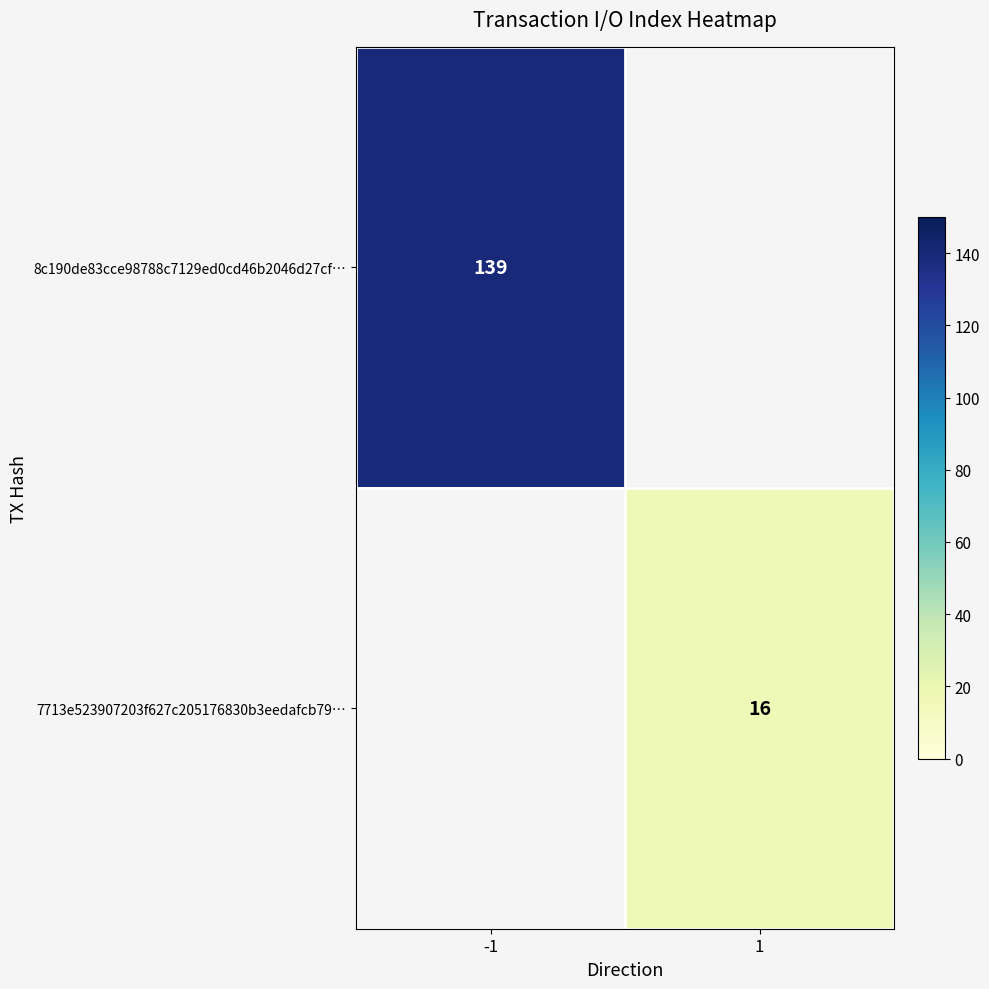

The 8c190de83cce98788c7129ed0cd46b2046d27cf… series shows 231 at -1. True or false?

False